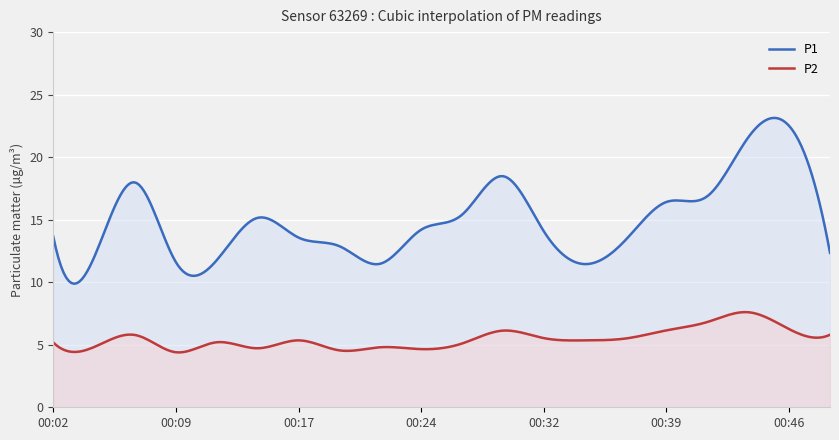

What is the sum of all P1 values?

4481.0